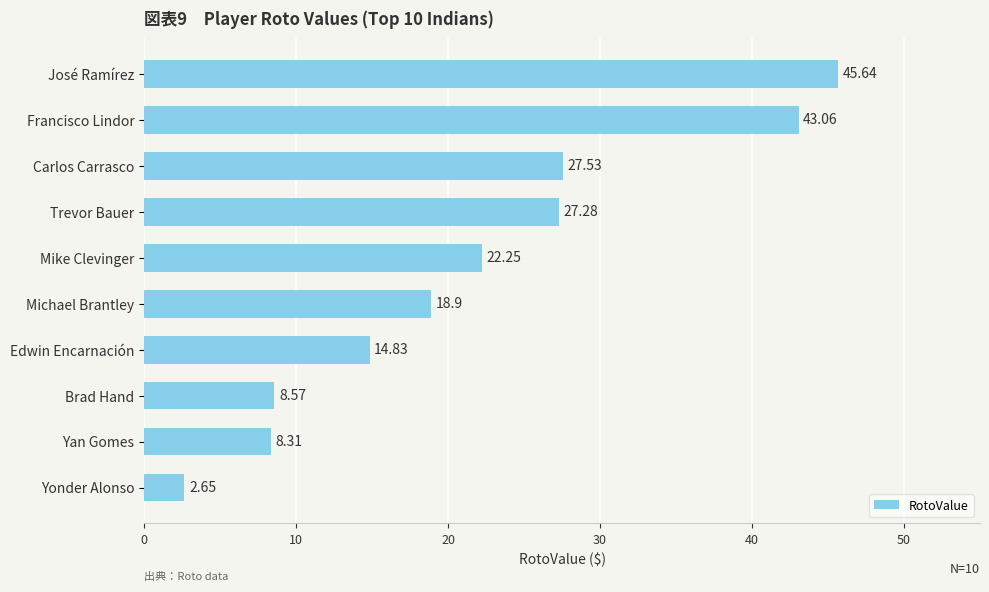

What is the difference between the maximum and minimum values?

43.0